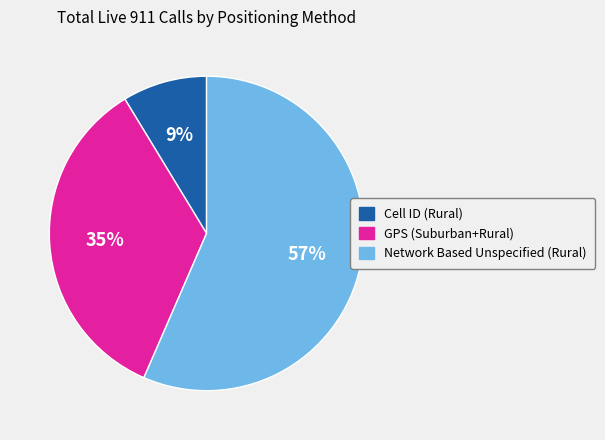

What percentage is the Cell ID (Rural) slice, to the nearest percent?

9%